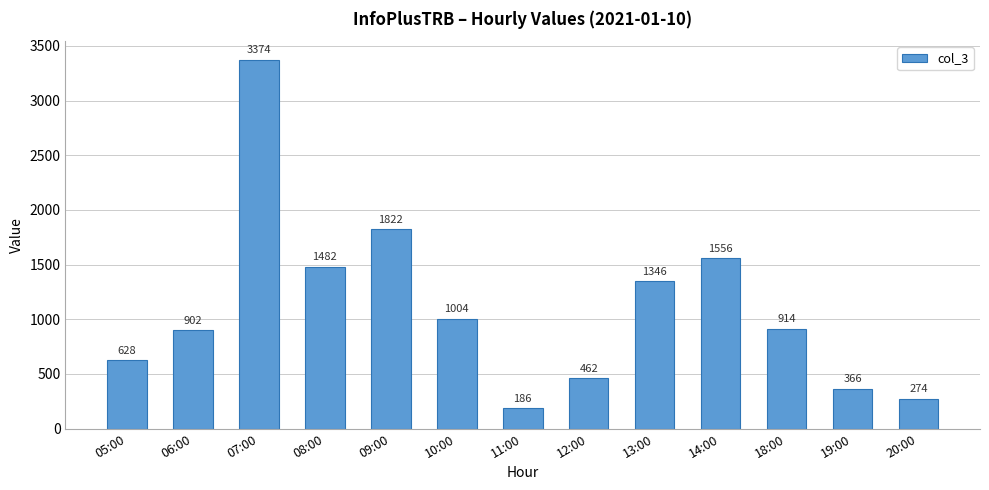

Rank the categories by value from lowest to highest.

11:00, 20:00, 19:00, 12:00, 05:00, 06:00, 18:00, 10:00, 13:00, 08:00, 14:00, 09:00, 07:00